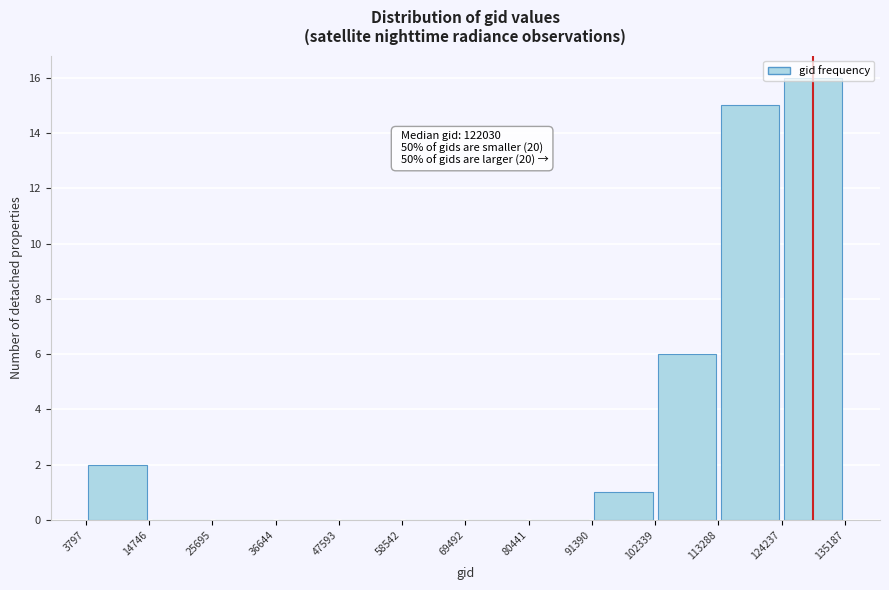

Over which range of the x-axis is the bar tallest?

124237 to 135187